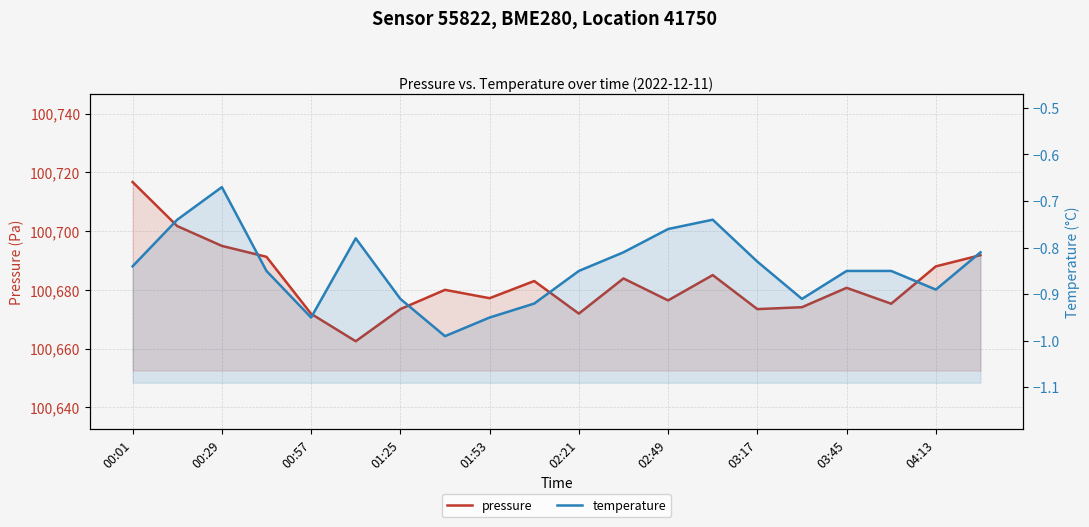

What is the difference between the maximum and second lowest values in the pressure series?

44.9